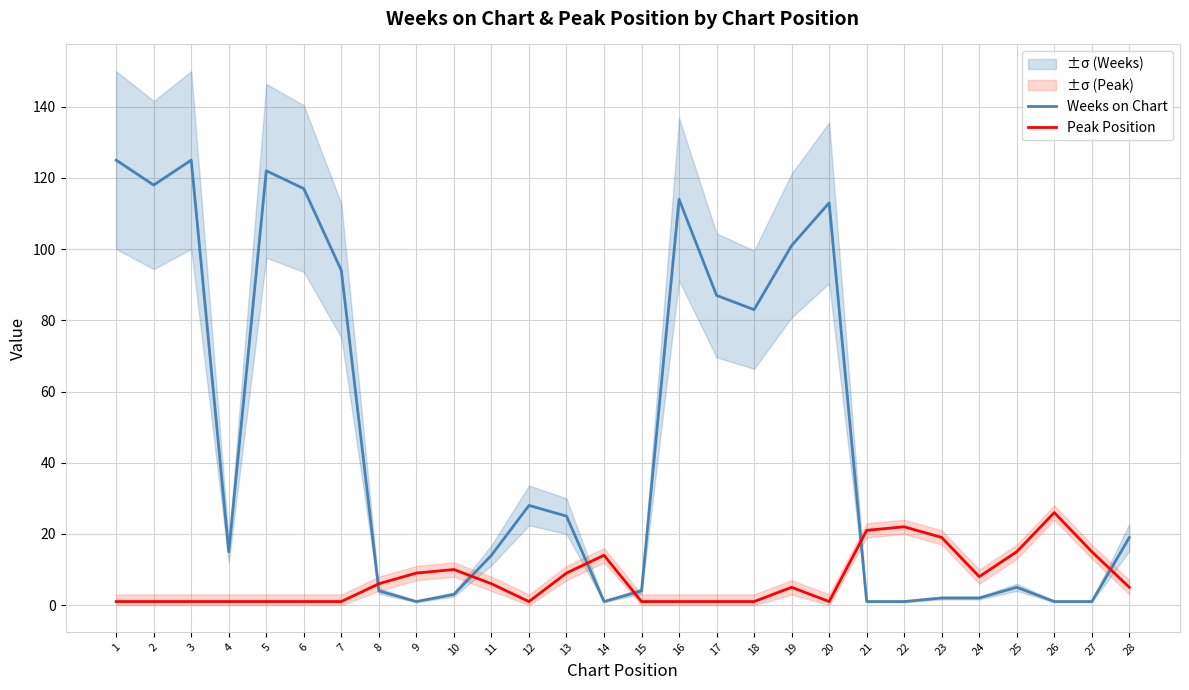

What is the total value across all series at 20?

114